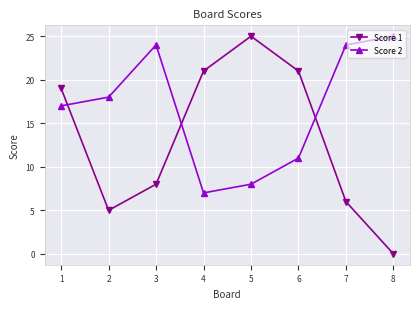

What is the sum of the Score 2 values at 8 and 4?

32